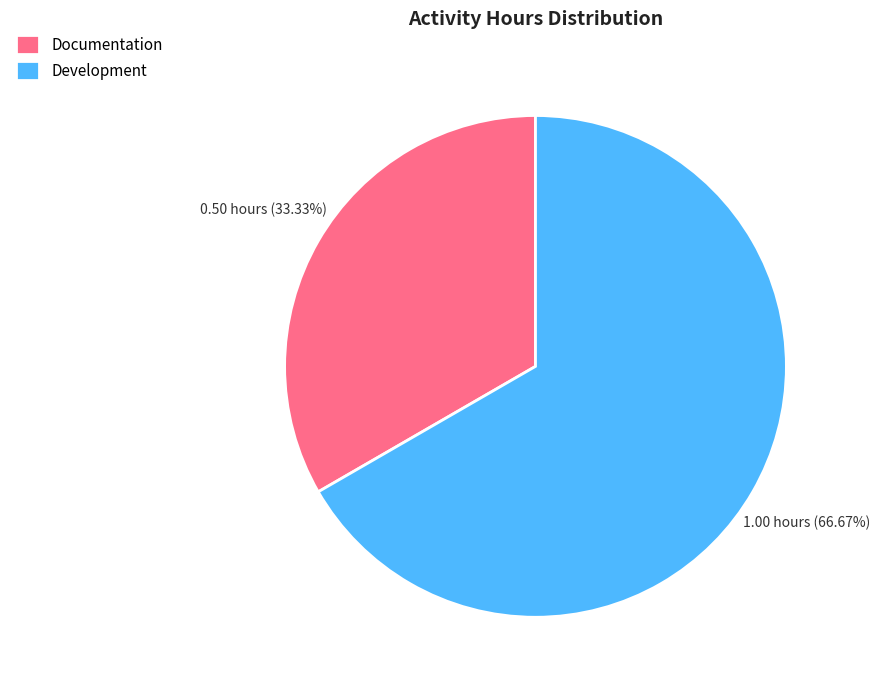

Do Documentation and Development together represent more than half of the pie?

Yes